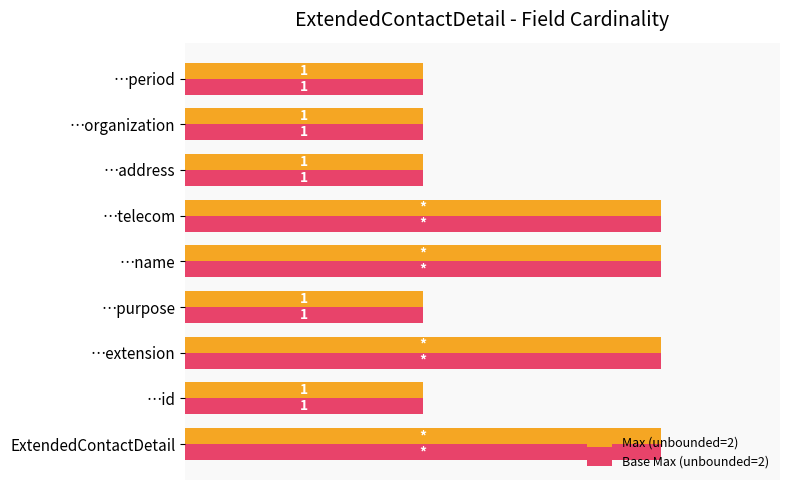

At how many categories does at least one series exceed 1?

4